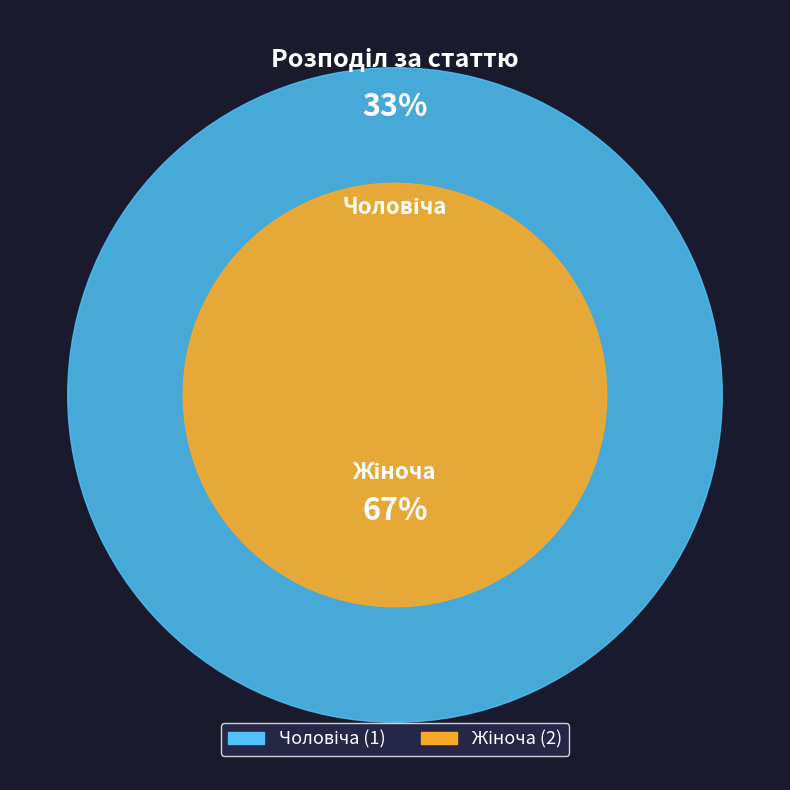

To the nearest percent, what is the average slice percentage?

50%